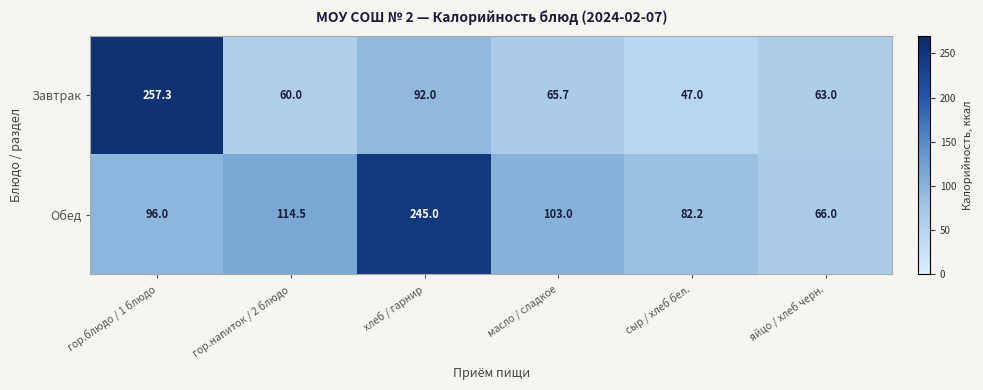

Reading right to left, what are all the values shown in this chart?

Завтрак: яйцо / хлеб черн.=63.0	сыр / хлеб бел.=47.0	масло / сладкое=65.7	хлеб / гарнир=92.0	гор.напиток / 2 блюдо=60.0	гор.блюдо / 1 блюдо=257.3
Обед: яйцо / хлеб черн.=66.0	сыр / хлеб бел.=82.2	масло / сладкое=103.0	хлеб / гарнир=245.0	гор.напиток / 2 блюдо=114.5	гор.блюдо / 1 блюдо=96.0